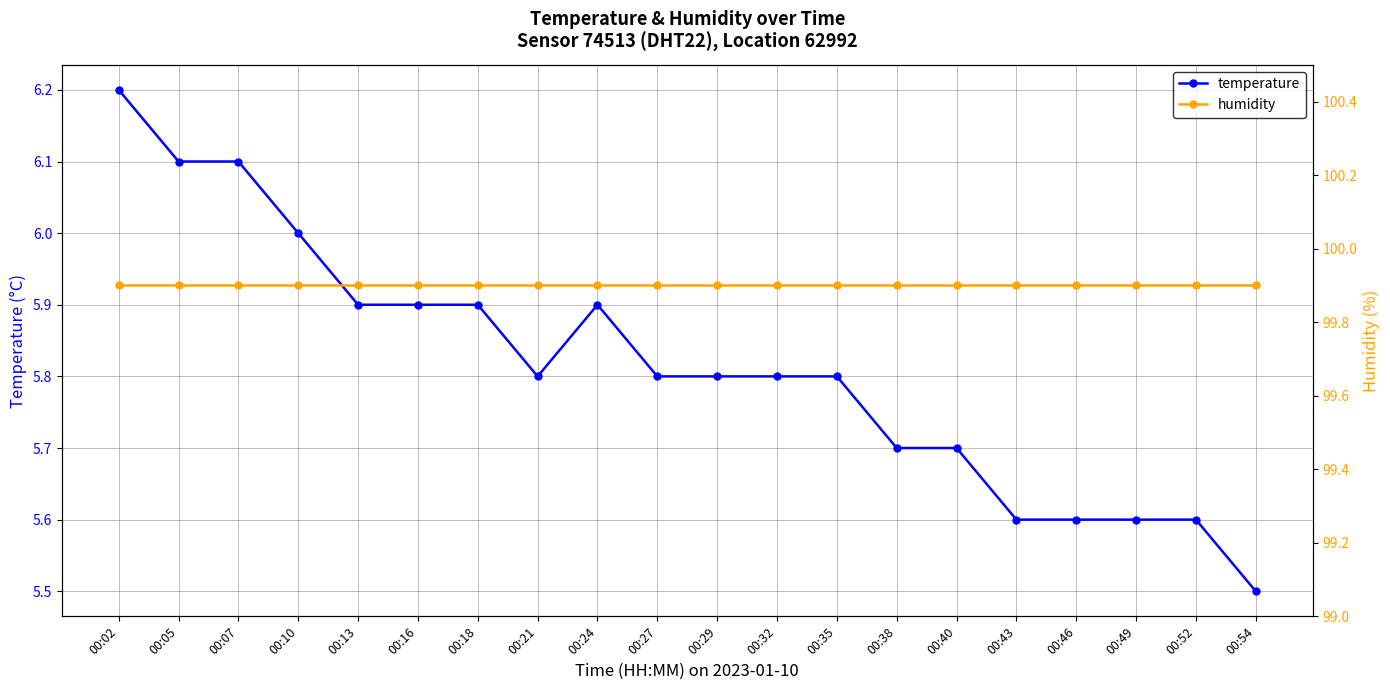

Which series changed the most between 00:27 and 00:29?

temperature